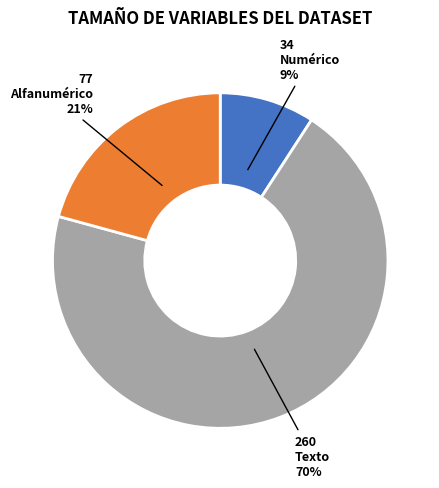

Is there a majority slice in this chart?

Yes